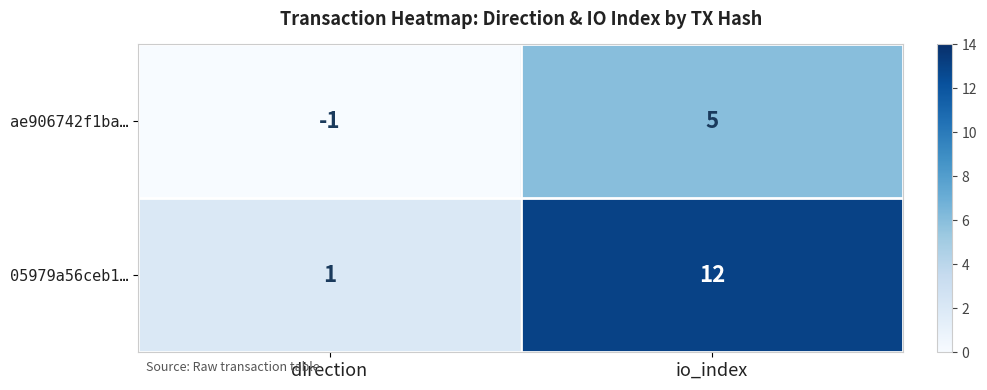

The value of 05979a56ceb1… at io_index is 20. True or false?

False